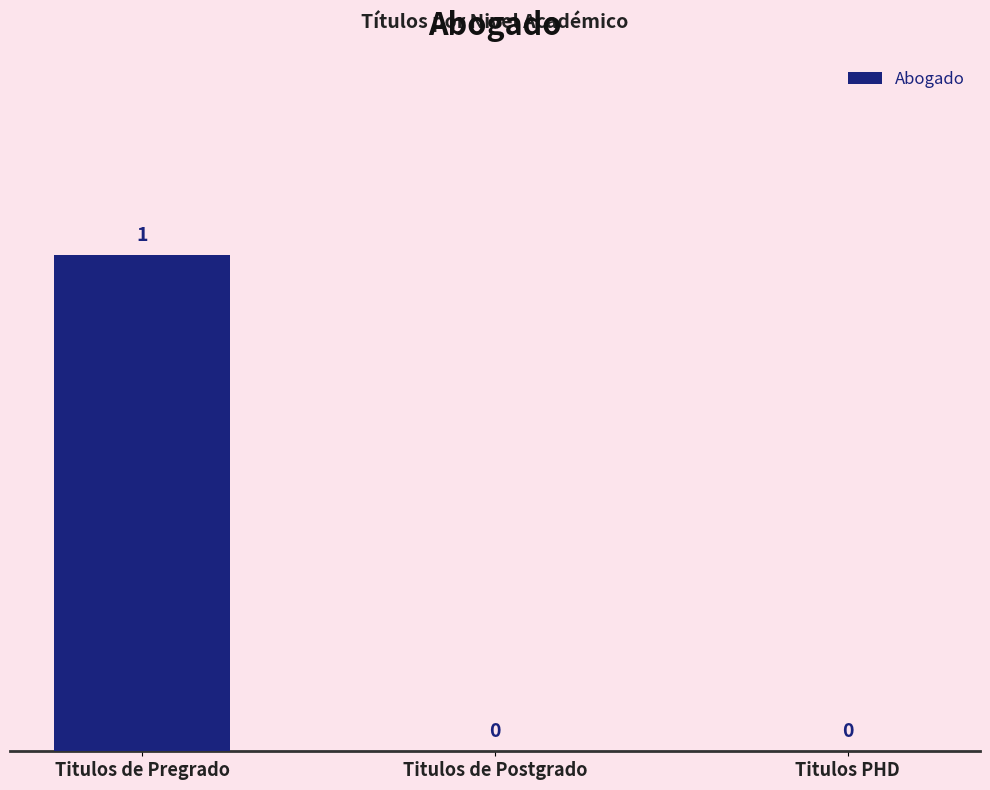

Between Titulos de Postgrado and Titulos de Pregrado, which is larger?

Titulos de Pregrado